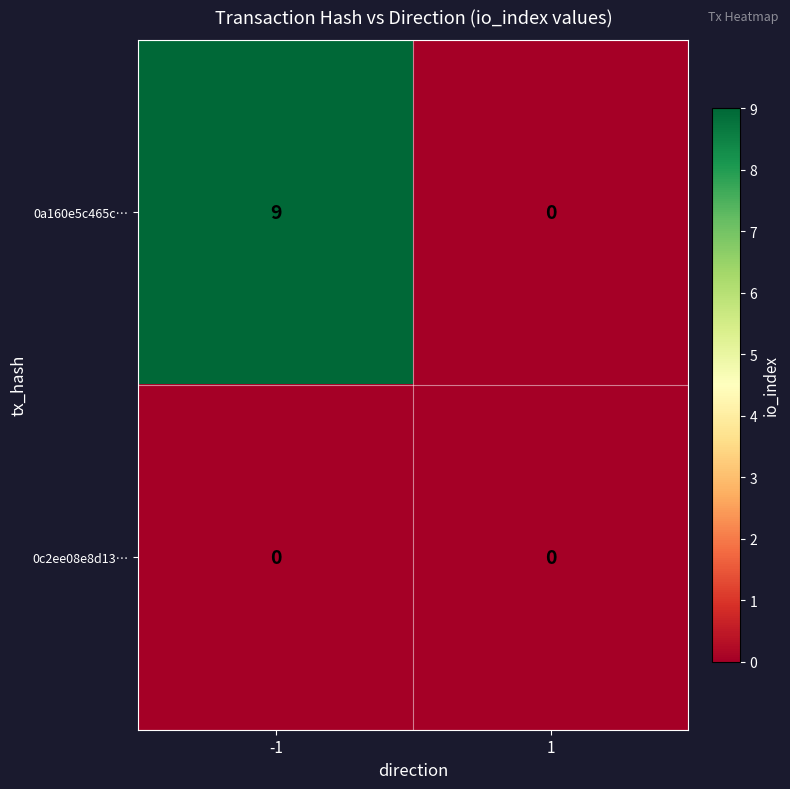

Is it true that 0a160e5c465c… equals 9 at -1?

True